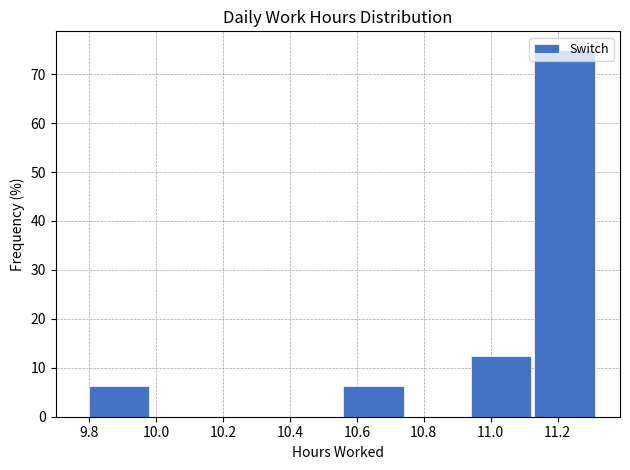

Over which range of the x-axis is the bar tallest?

11.13 to 11.32